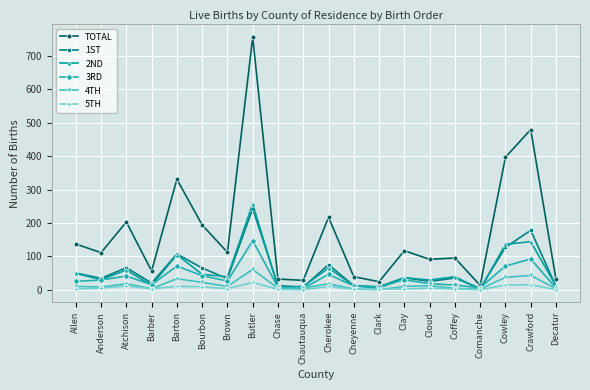

What is the difference between the maximum and minimum values in the 4TH series?

61